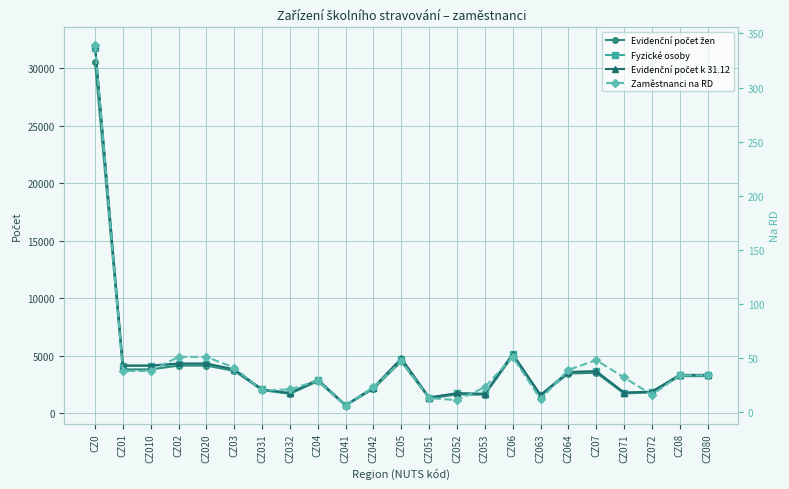

At which category is the sum across all series the highest?

CZ0